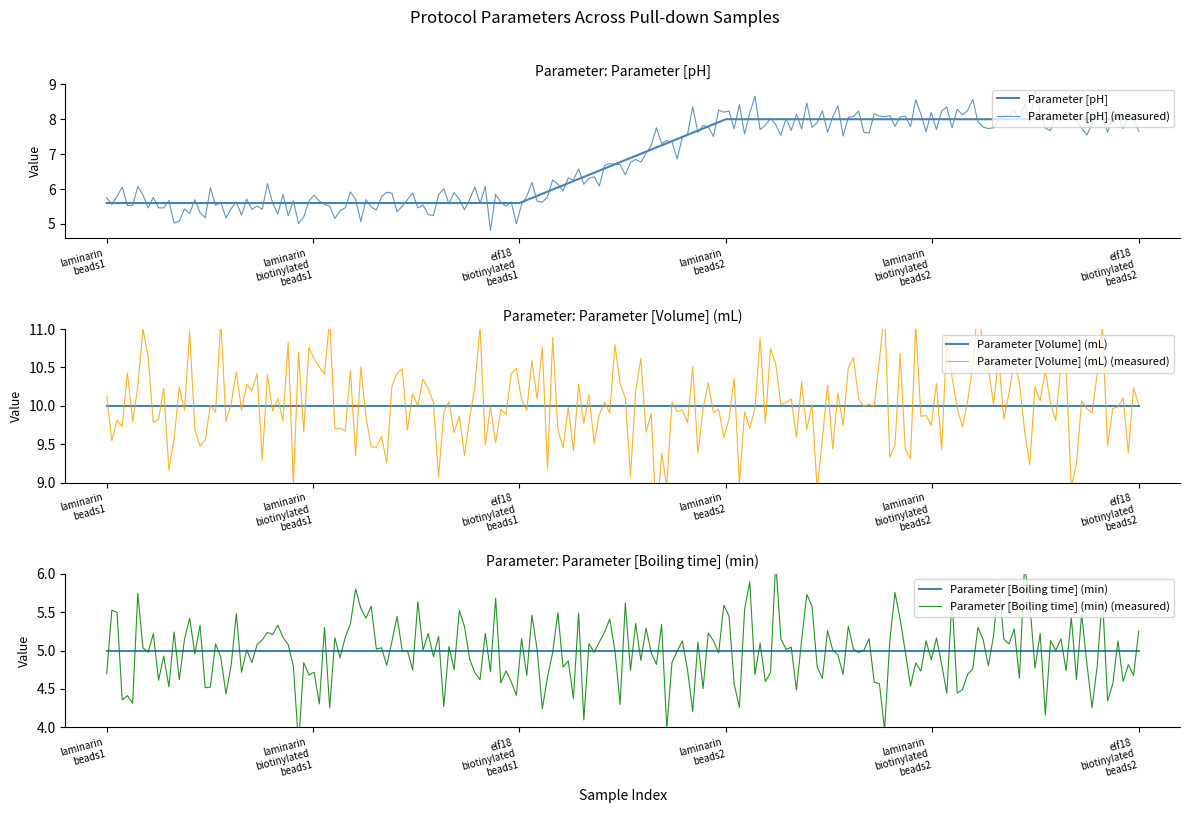

Between laminarin_biotinylated_beads1 and laminarin_beads2, which series saw the biggest shift?

Parameter [pH]